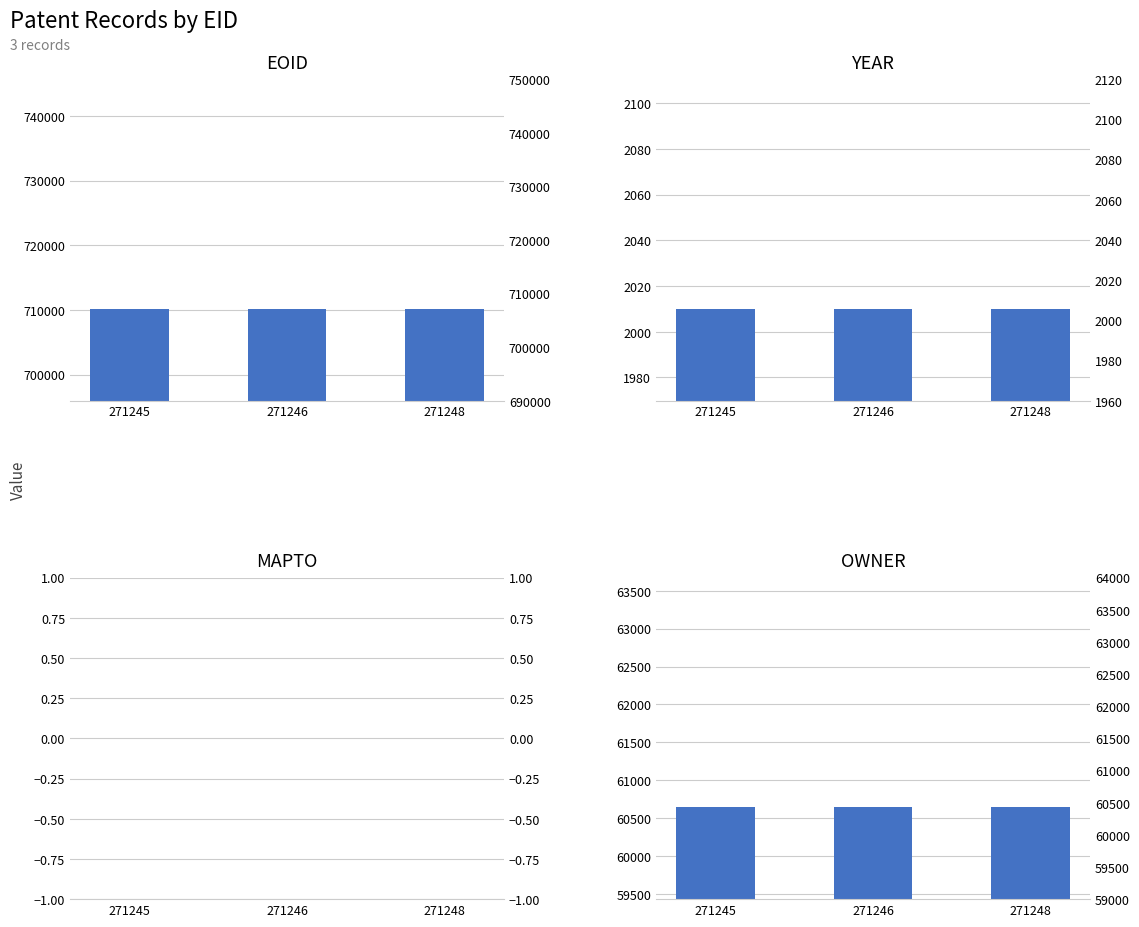

Reading left to right, extract all data points from this chart.

EOID: 710167	710168	710171
YEAR: 2010	2010	2010
MAPTO: 0	0	0
OWNER: 60642	60642	60642